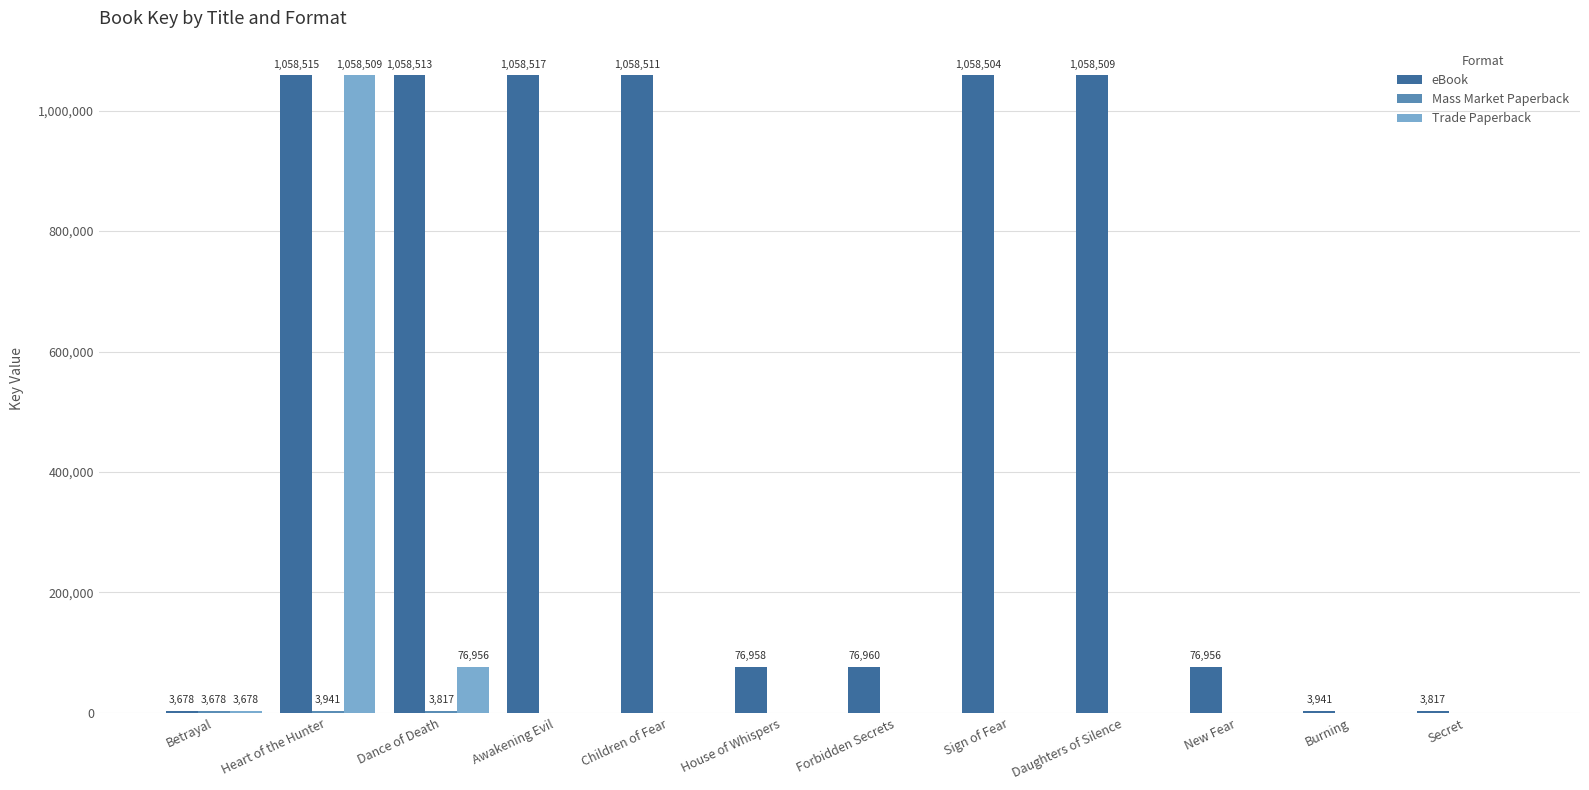

The value of eBook at Daughters of Silence is 1058509. True or false?

True